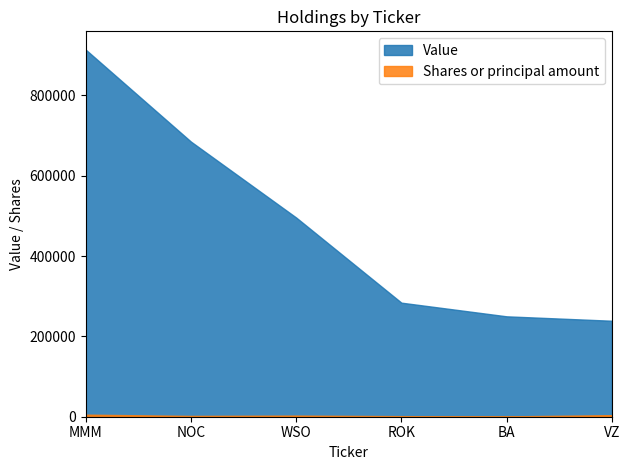

What are all the series names shown in the legend?

Value, Shares or principal amount